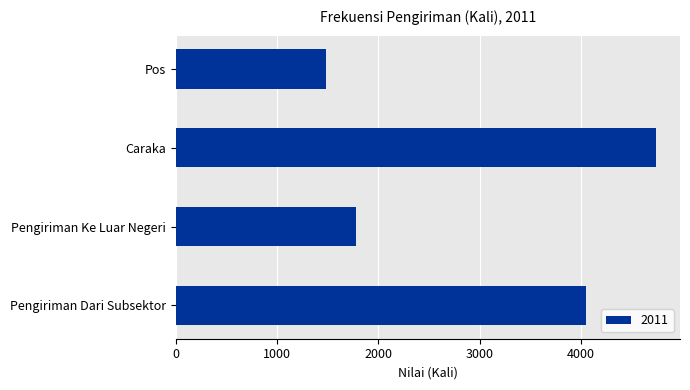

What is the value of the 1st bar from the top?

1479